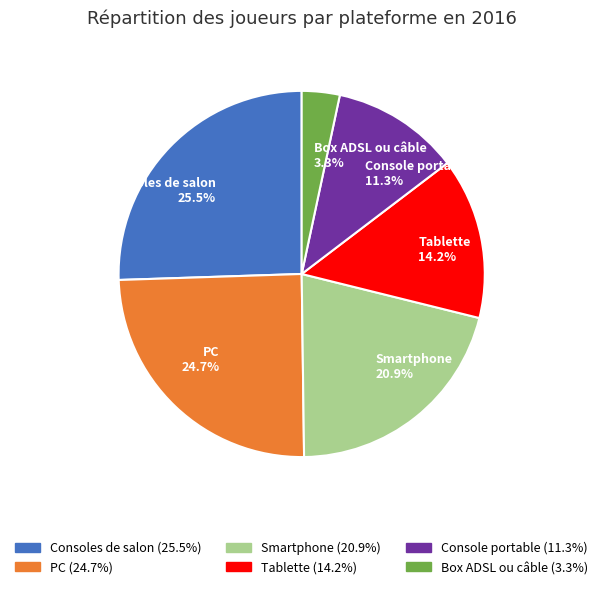

How many segments does this pie chart have?

6